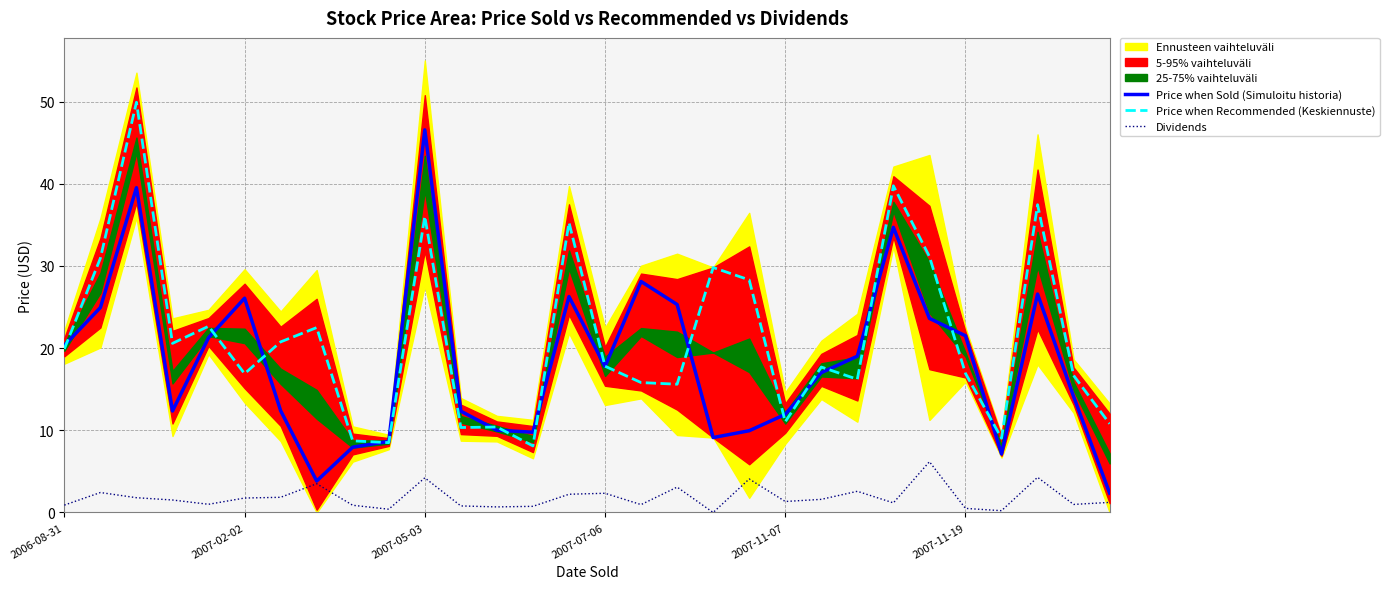

Rank the series by their maximum value, from lowest to highest.

Dividends, Price when Sold (Simuloitu historia), Price when Recommended (Keskiennuste)